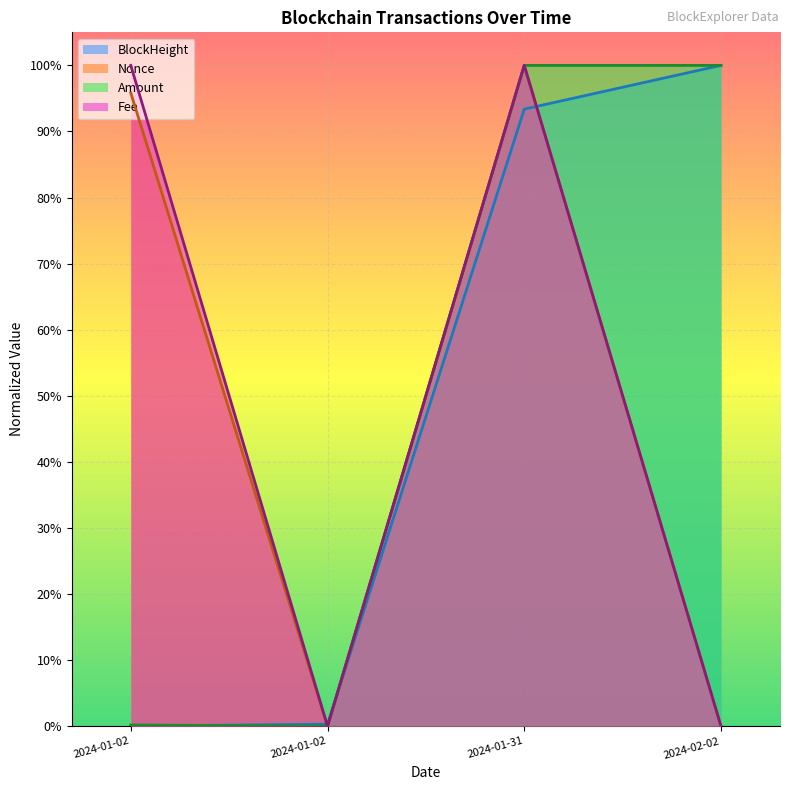

At which label does Fee reach its minimum?

2024-01-02